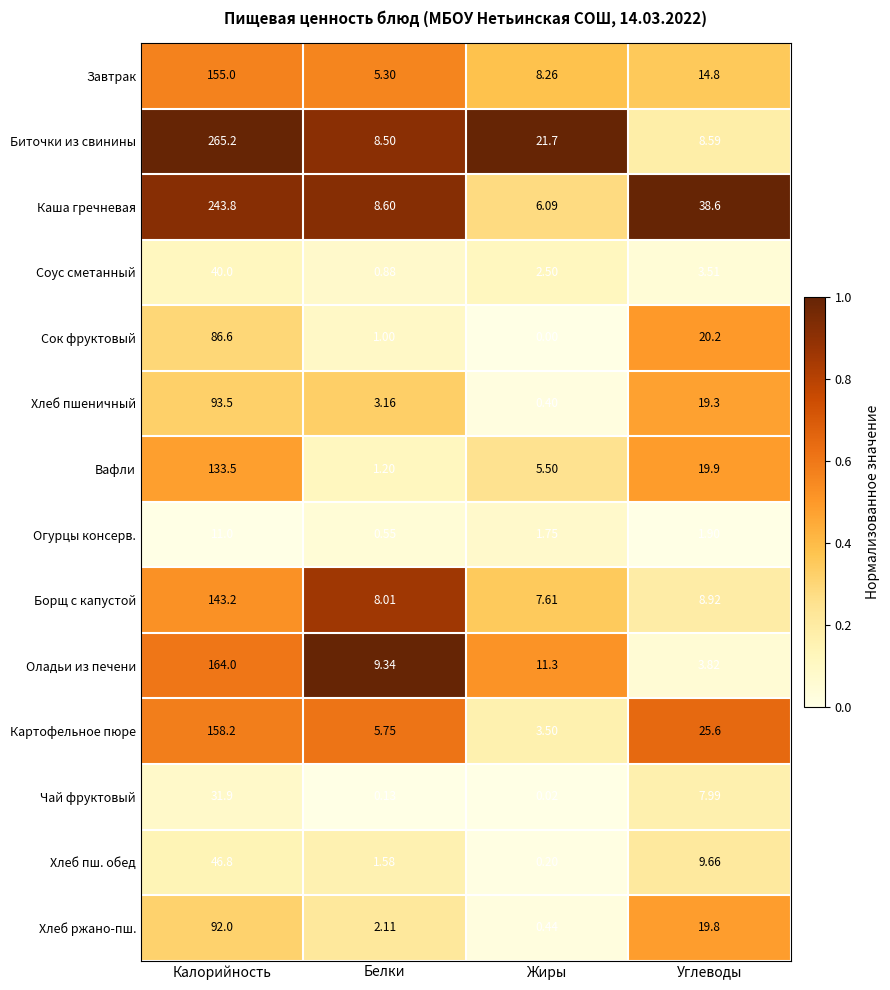

Which category has the highest value in the Хлеб ржано-пш. series?

Калорийность